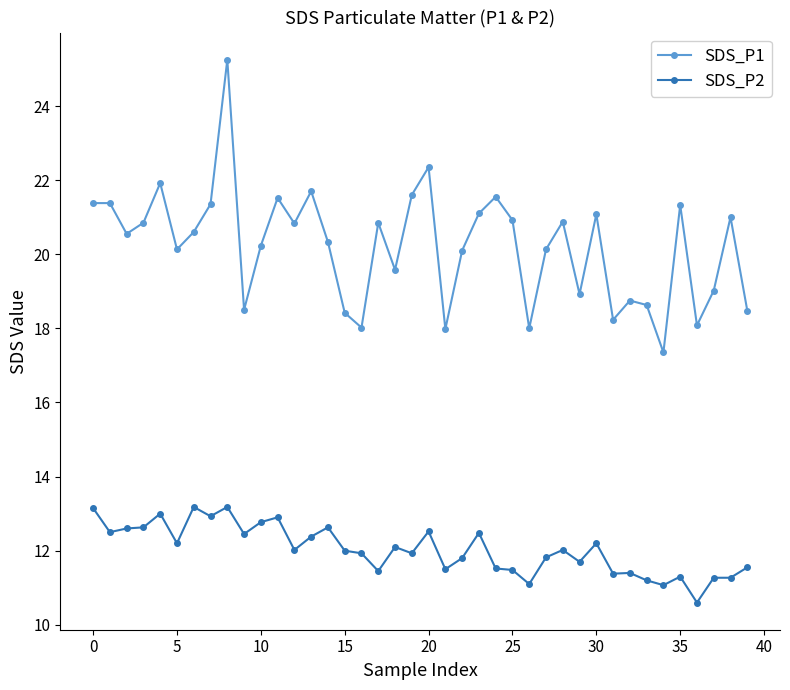

What is the minimum value shown in the chart?

10.6